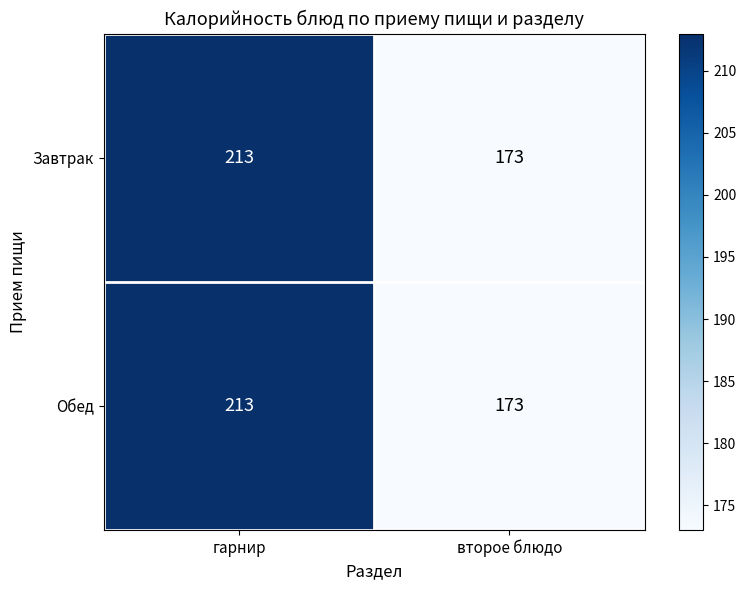

Reading left to right, list all the values displayed in this chart.

Завтрак: гарнир=213	второе блюдо=173
Обед: гарнир=213	второе блюдо=173